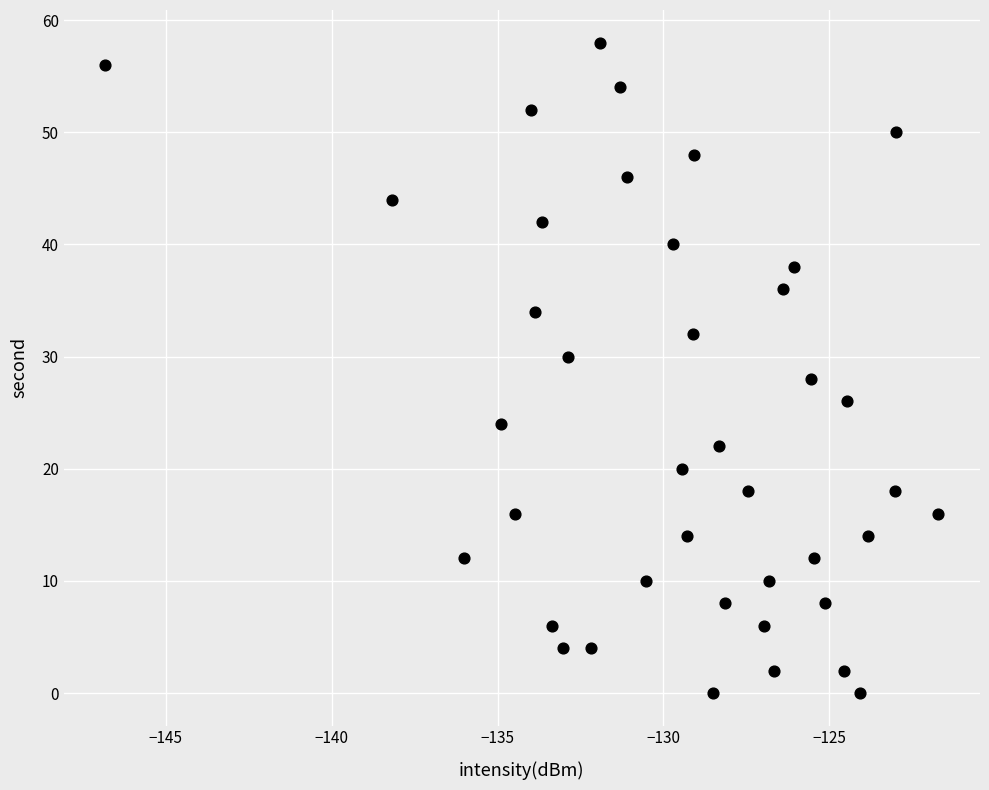

What is the range of Y values (max minus min)?

58